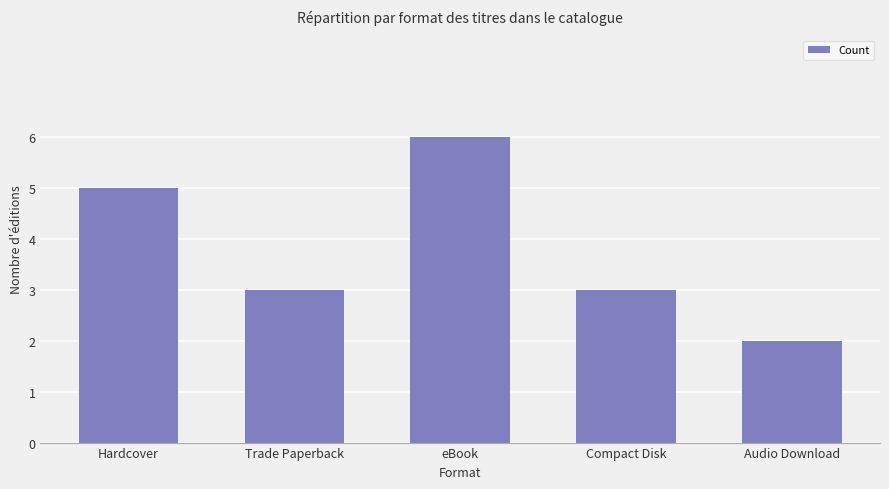

What is the label of the 1st bar from the right?

Audio Download